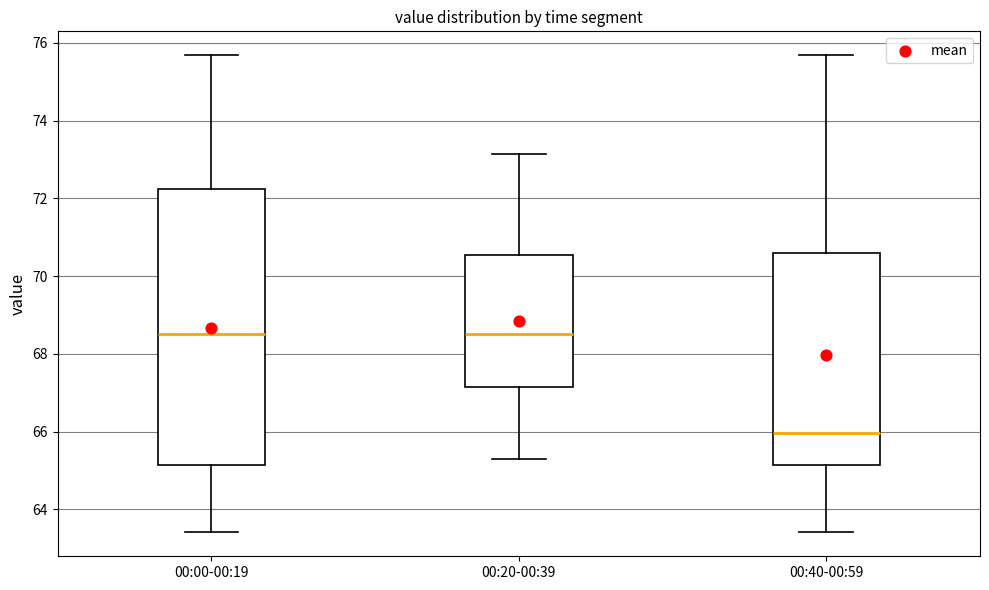

Which box's median line is the lowest?

00:40-00:59